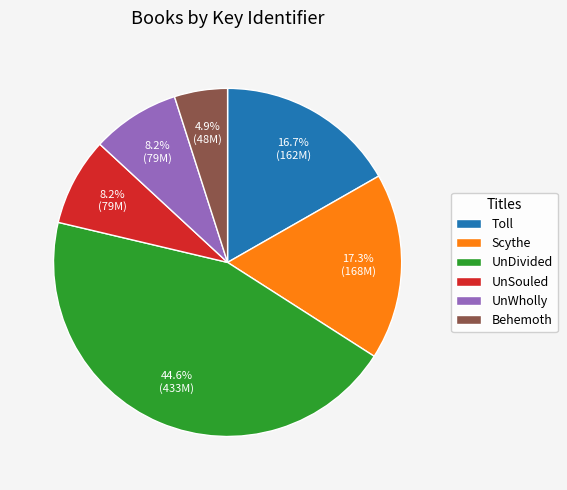

To the nearest percent, what is the difference between the largest and smallest slice percentages?

40%